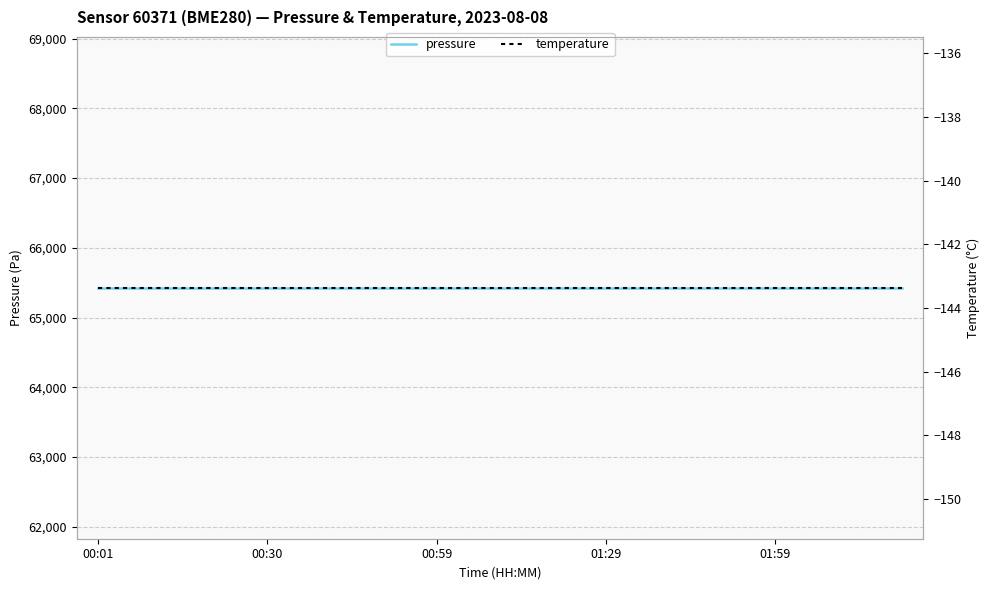

True or false: pressure and temperature cross at least once.

False